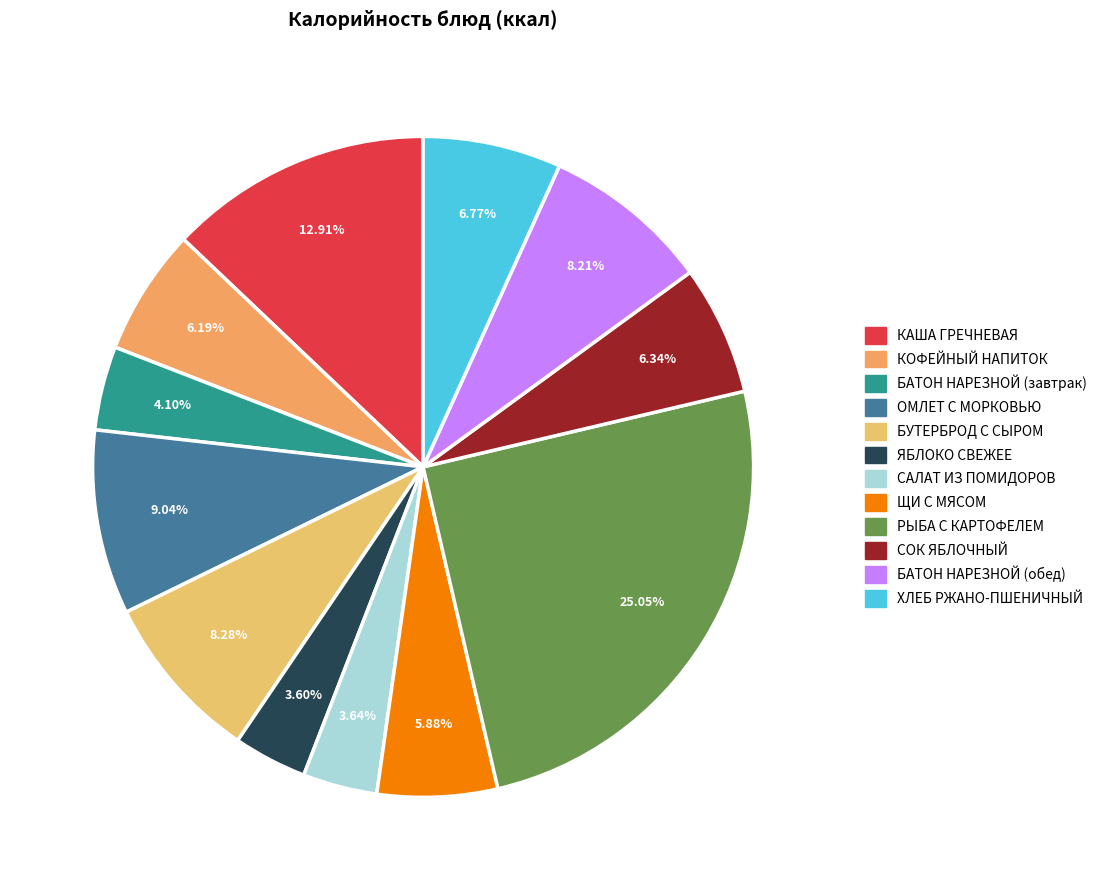

Does any single category account for the majority?

No